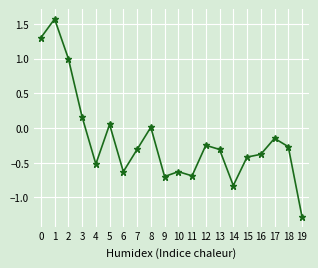

What is the sum of all values?

-3.3